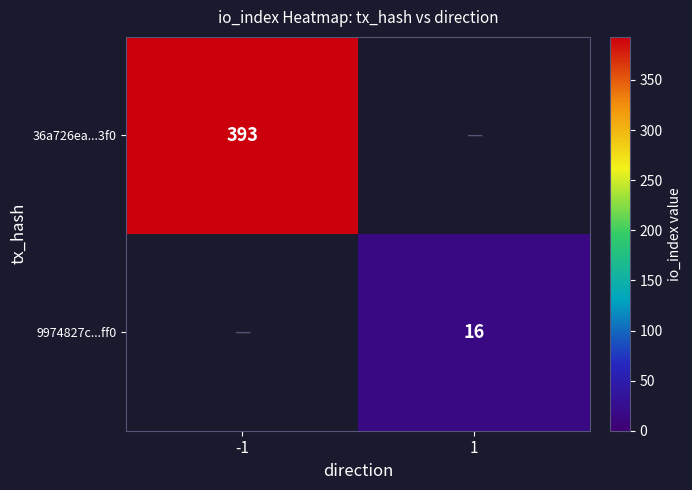

Is it true that 36a726ea...3f0 equals 393 at -1?

True